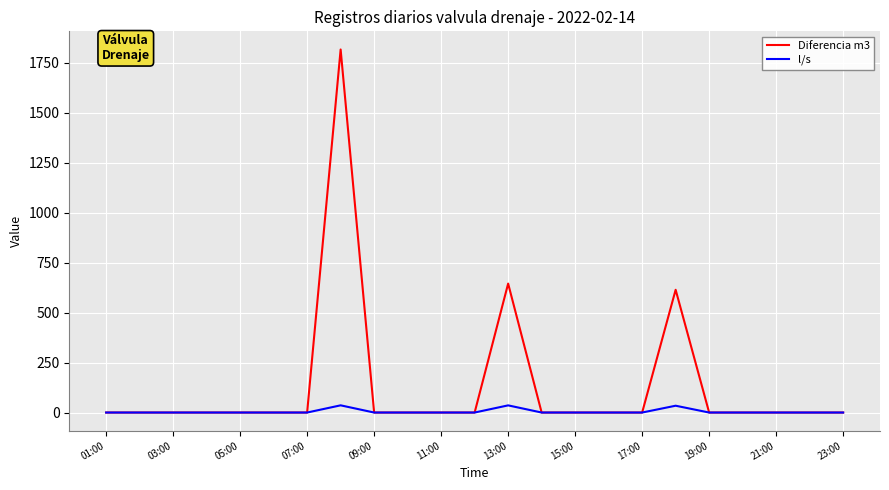

Which series has the largest total across all categories?

Diferencia m3